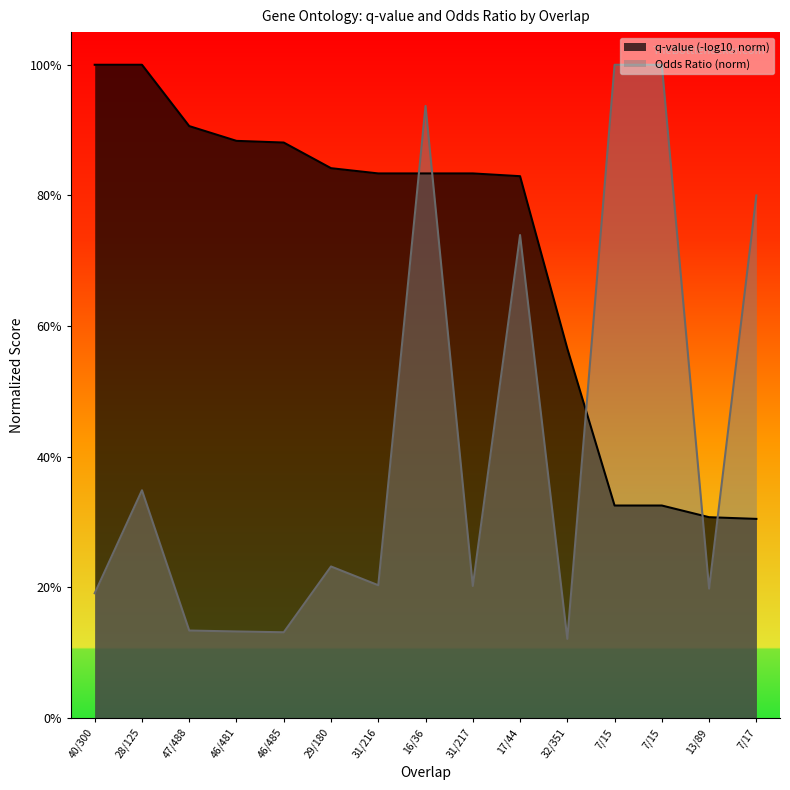

Which has a higher value, 46/485 or 47/488?

47/488